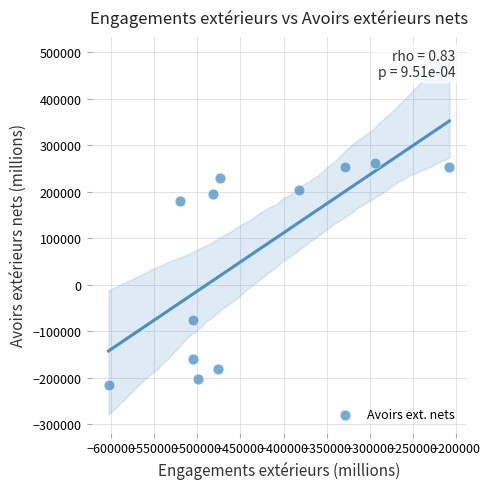

What Y value in the scatter plot is closest to 23855?

-76201.3